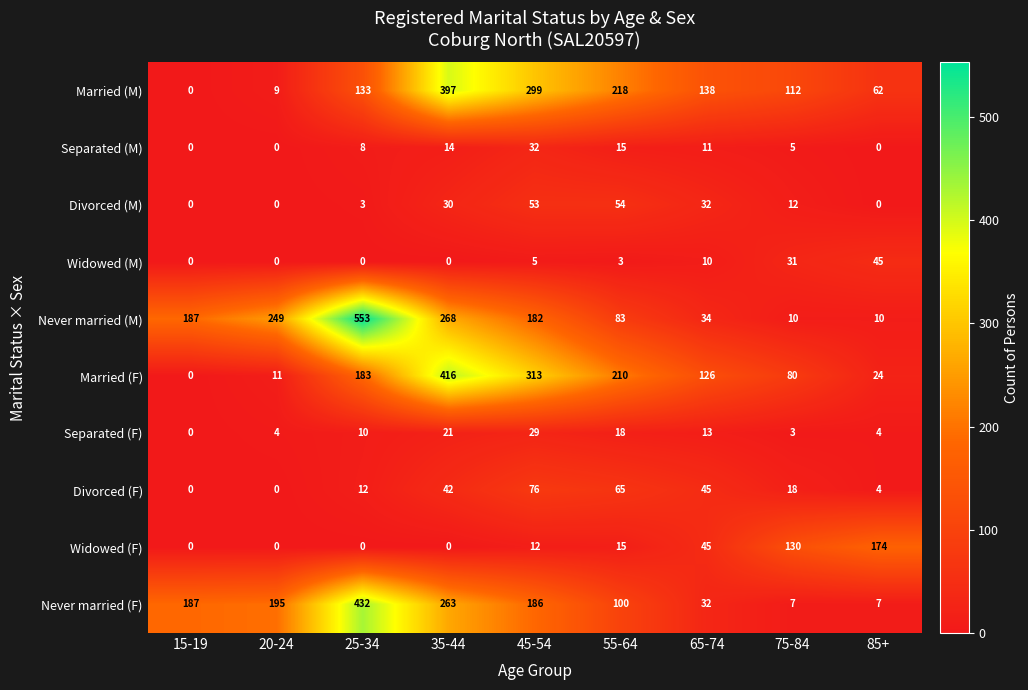

What is the total value across all series at 45-54?

1187